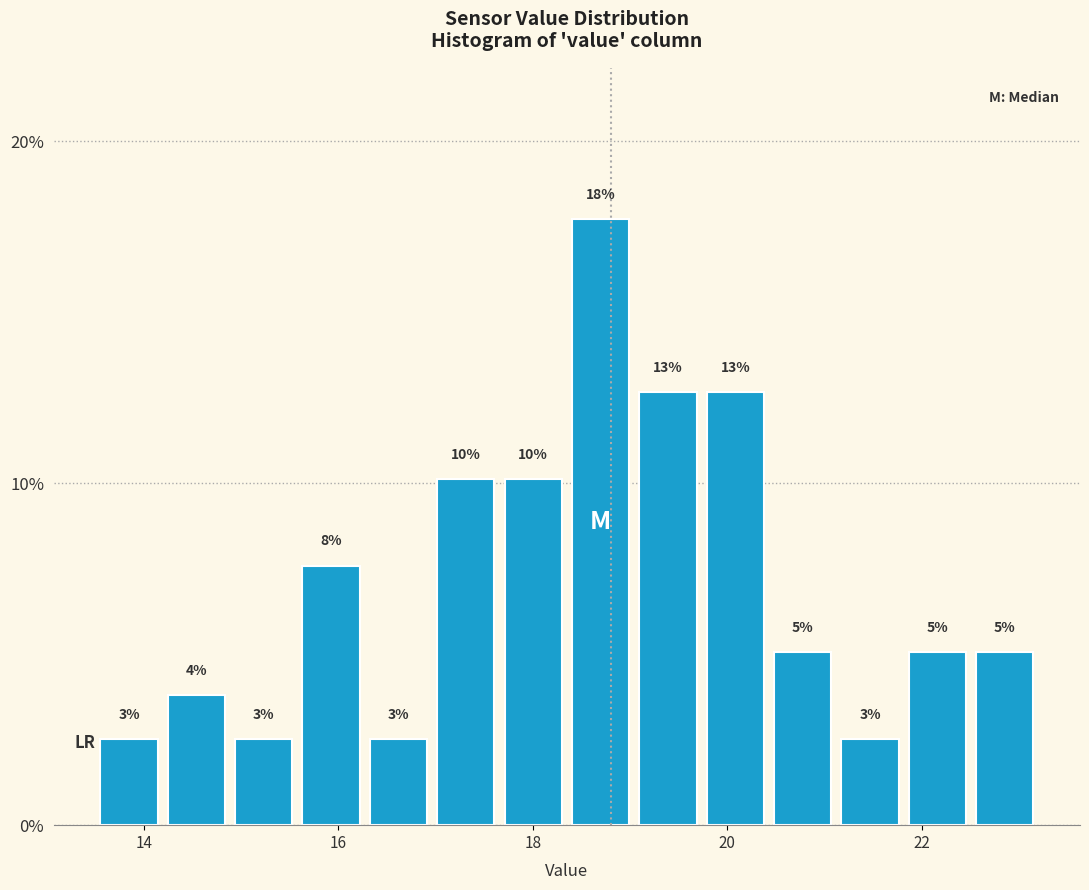

Around what value on the x-axis is the tallest bar? Give the approximate position of its centre, as read against the axis.

18.6